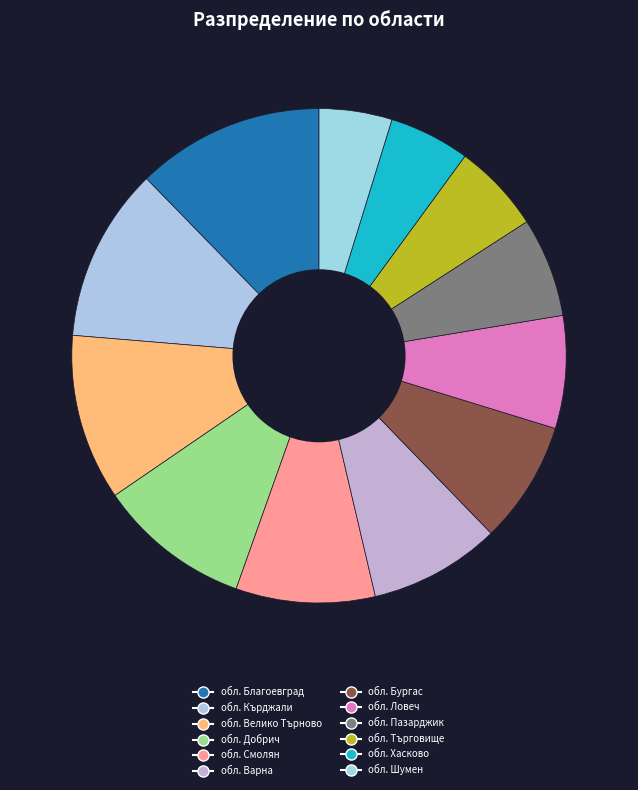

How many slices are in this pie chart?

12